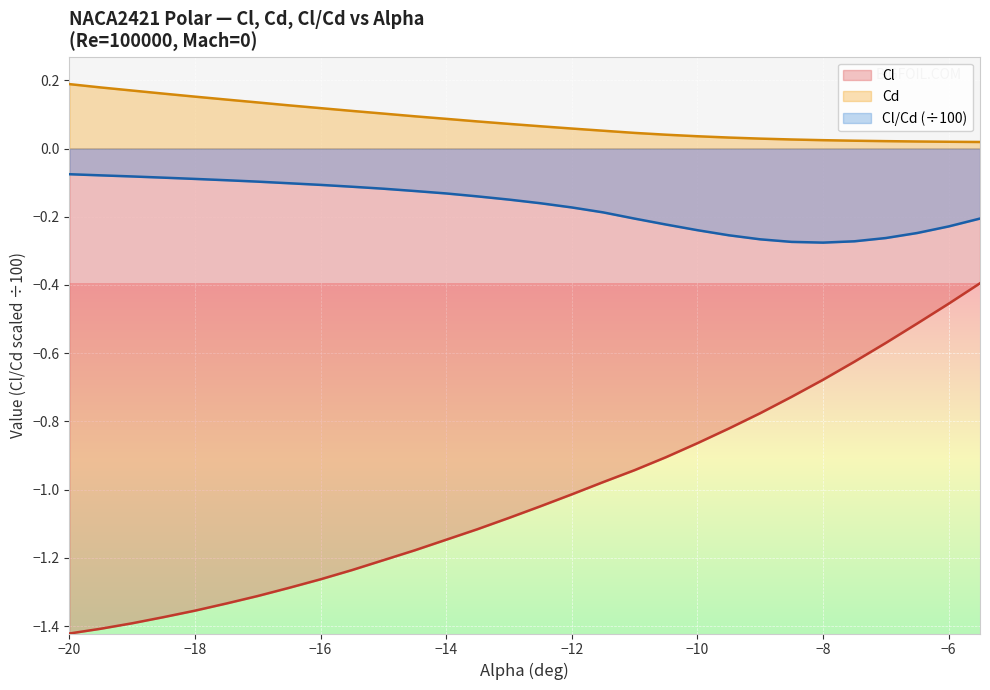

Is it true that Cl/Cd equals -0.2 at -6?

True